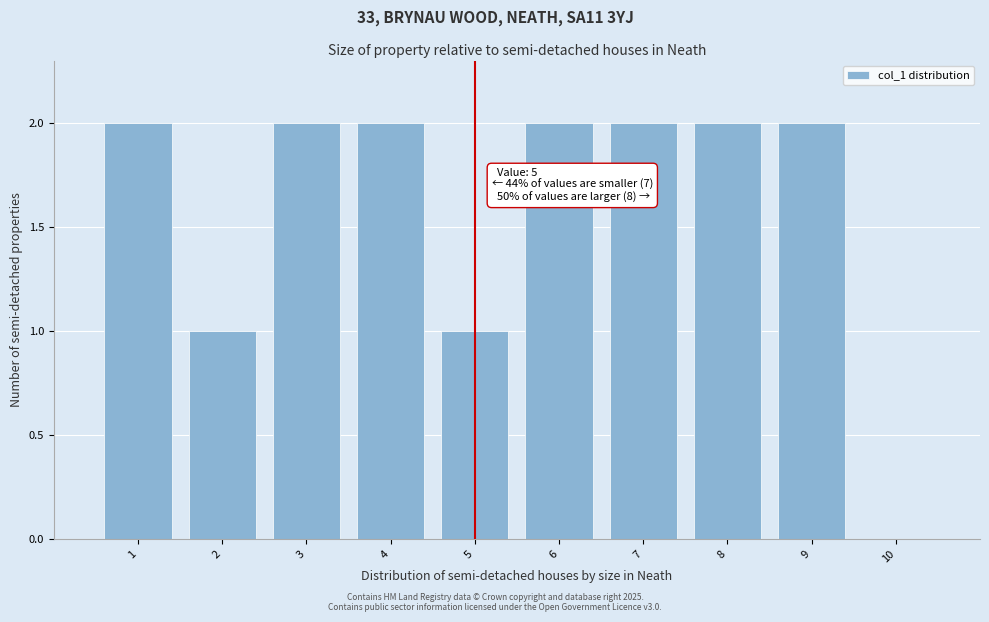

Reading left to right, extract all data points from this chart.

1=2	2=1	3=2	4=2	5=1	6=2	7=2	8=2	9=2	10=0